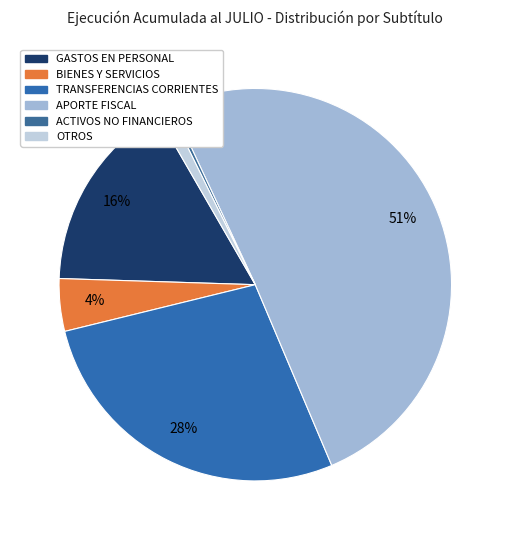

Which category has the biggest portion of the pie?

APORTE FISCAL